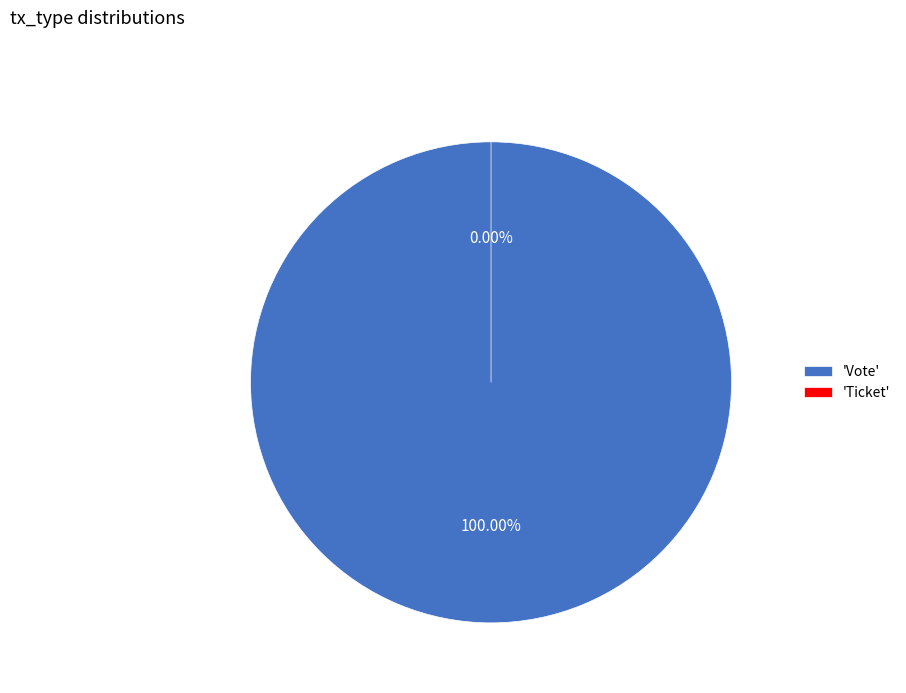

How much of the chart is everything except Ticket?

100.0%